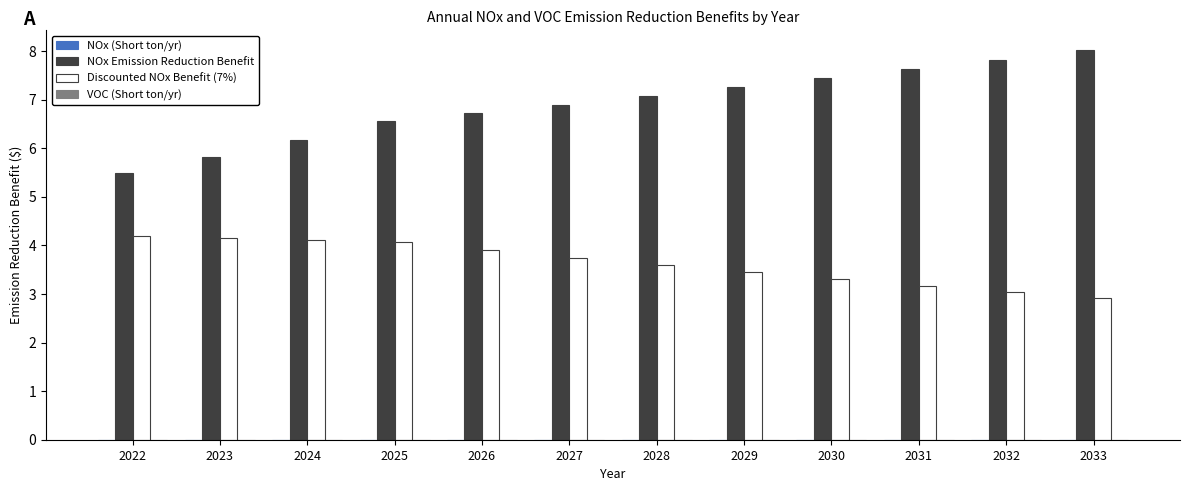

Which category has the highest value across all series?

2033